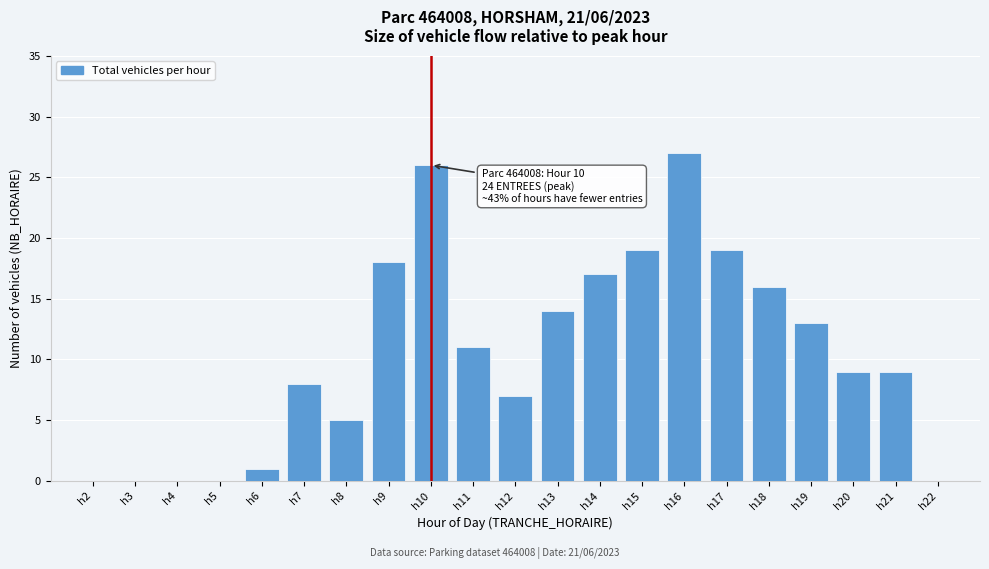

Reading left to right, extract all data points from this chart.

h2=0	h3=0	h4=0	h5=0	h6=1	h7=8	h8=5	h9=18	h10=26	h11=11	h12=7	h13=14	h14=17	h15=19	h16=27	h17=19	h18=16	h19=13	h20=9	h21=9	h22=0